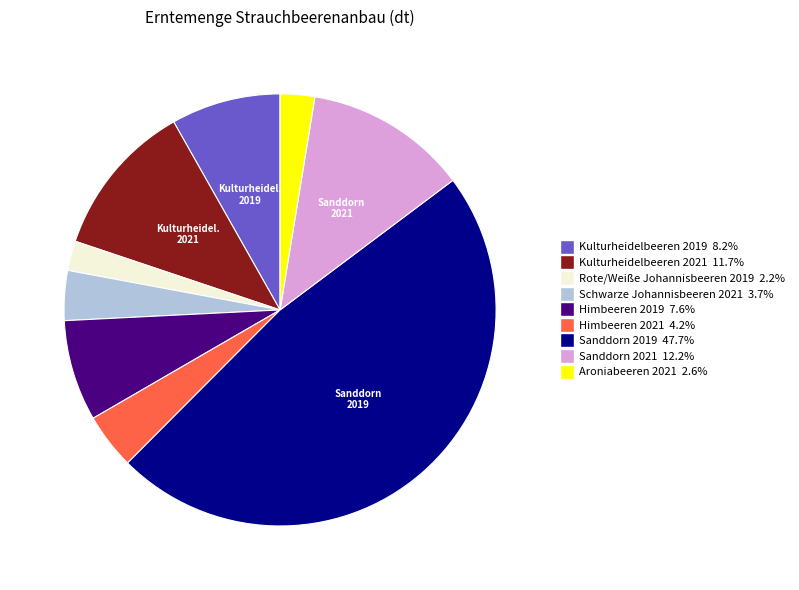

What is the largest slice in the pie chart?

Sanddorn 2019